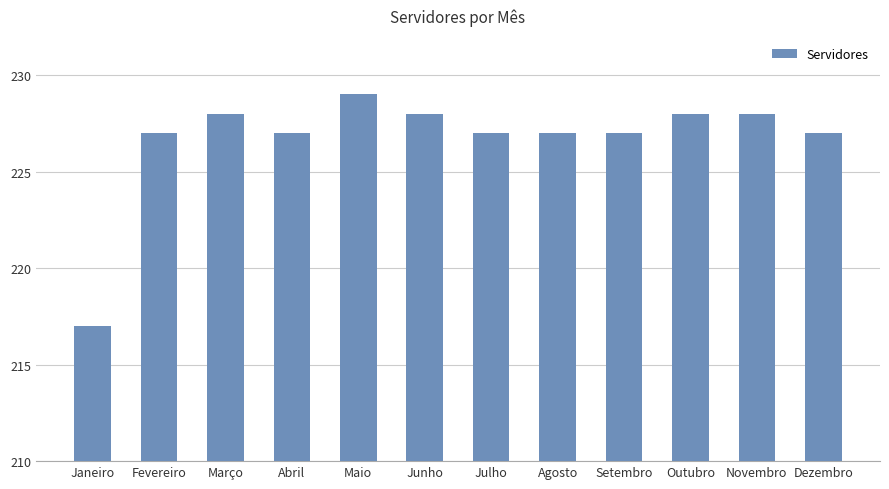

Are the bars grouped side by side (vs. stacked)?

No